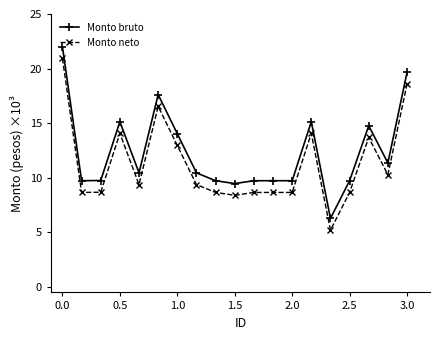

What is the smallest value displayed?

5.2